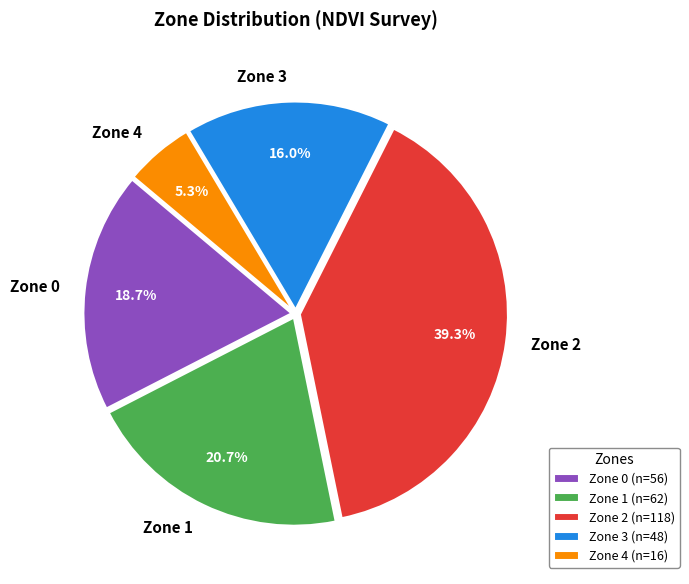

To the nearest percent, what percentage of the pie is Zone 2?

39%